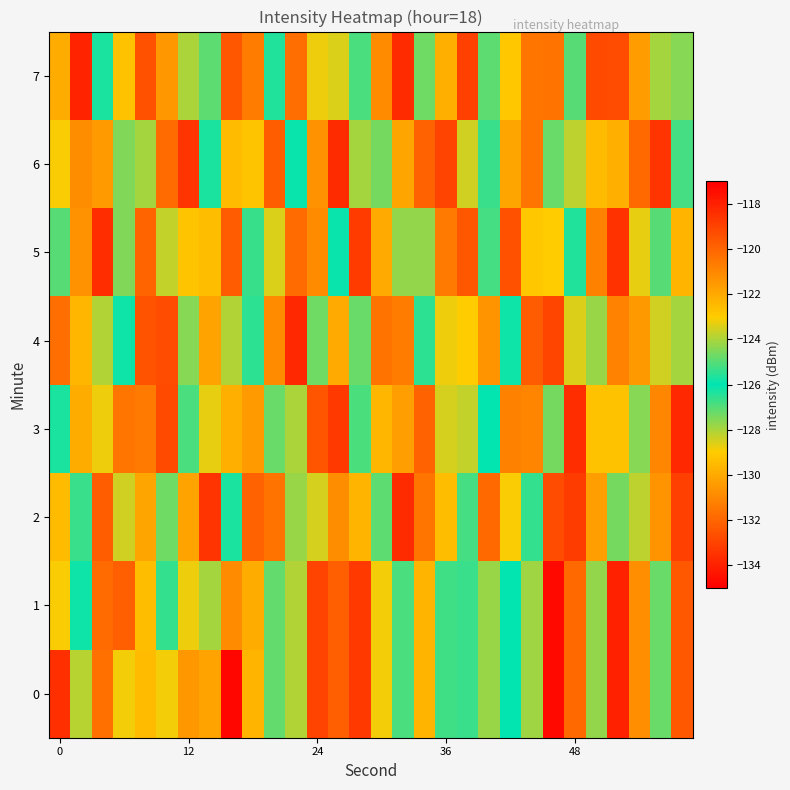

What is the greatest value displayed?

-117.3